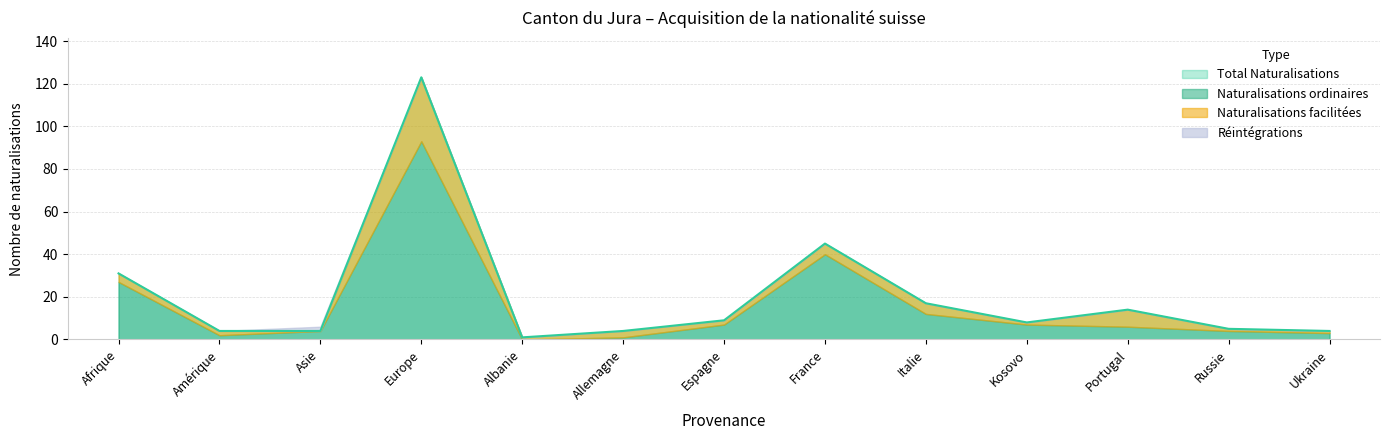

Reading left to right, transcribe all the data shown in this chart.

Total Naturalisations: 31	4	4	123	1	4	9	45	17	8	14	5	4
Naturalisations ordinaires: 27	2	4	93	0	1	7	40	12	7	6	4	3
Naturalisations facilitées: 4	2	0	30	1	3	2	5	5	1	8	1	1
Réintégrations: 0	0	2	0	0	0	0	0	0	0	0	0	0
Total acquisition: 31	4	6	123	1	4	9	45	17	8	14	5	4